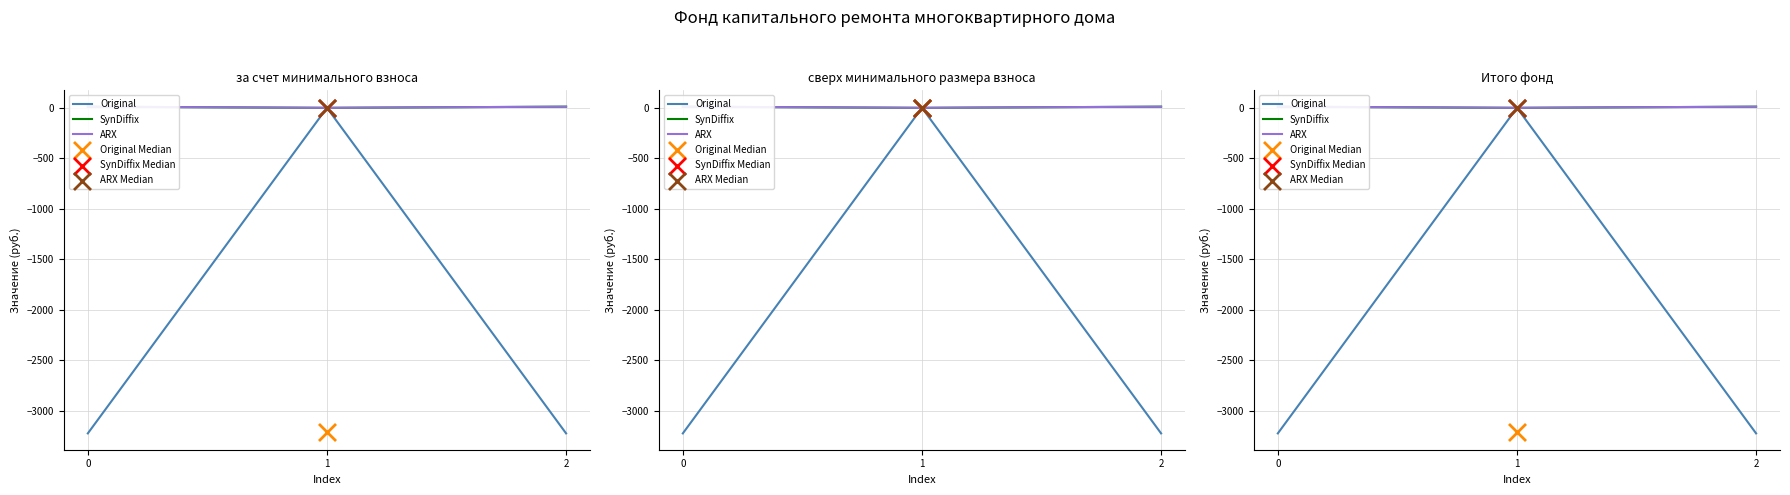

What are all the series names shown in the legend?

Original, SynDiffix, ARX